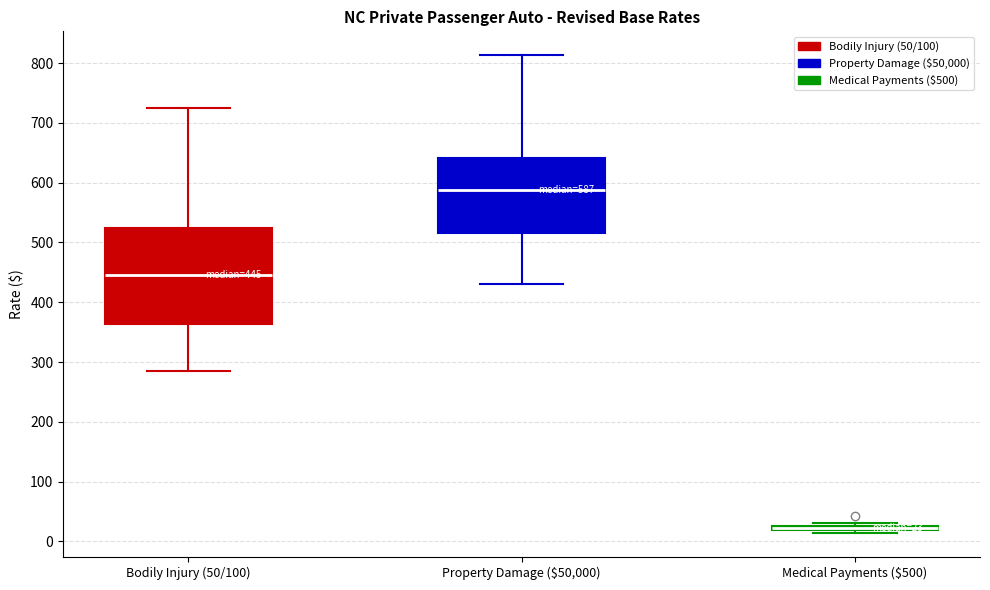

Comparing the boxes themselves (not the whiskers), which one is the tallest?

Bodily Injury (50/100)